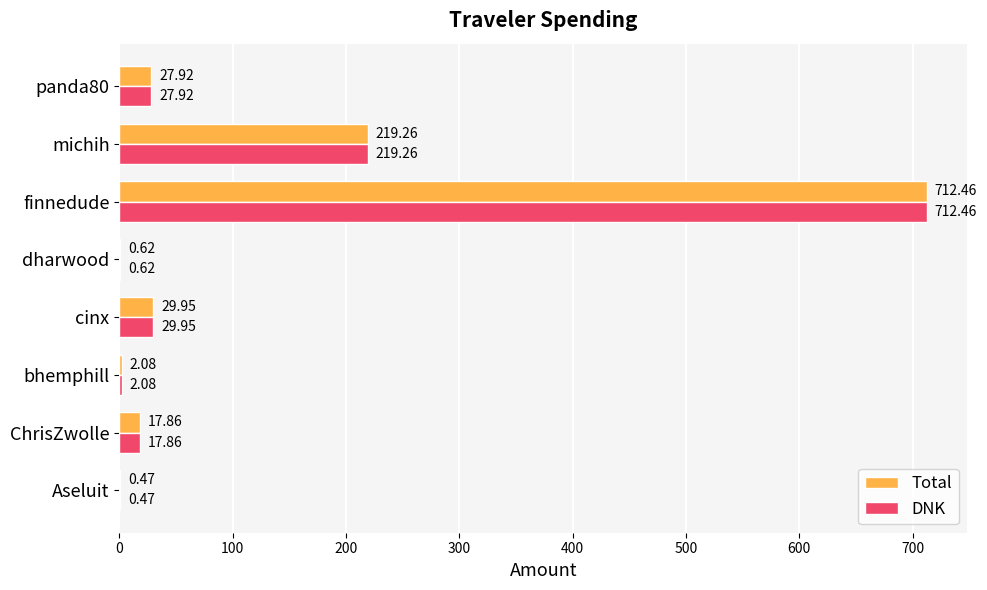

At which label is DNK closest to 356?

michih